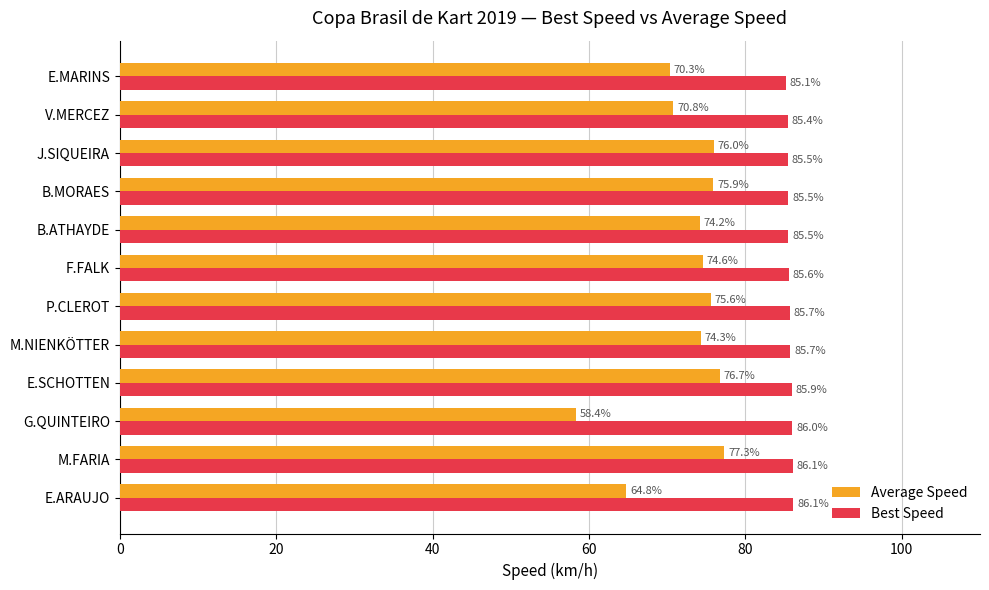

What are all the series names shown in the legend?

Average Speed, Best Speed